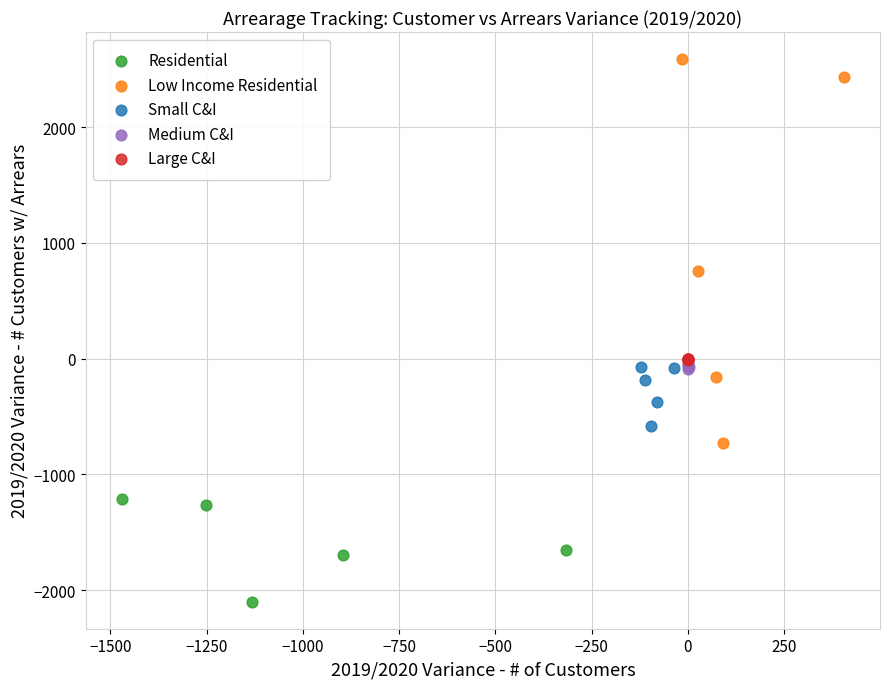

Which series reaches the maximum Y coordinate?

Low Income Residential